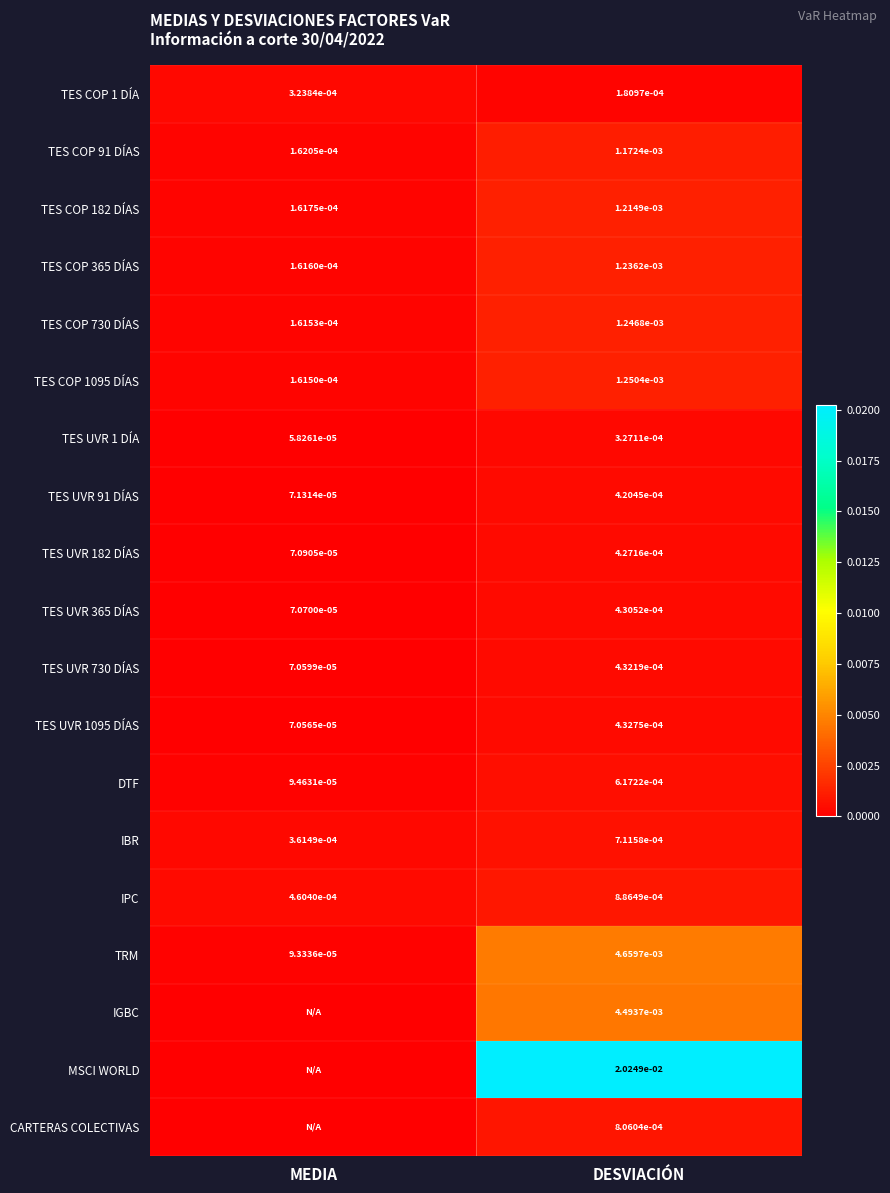

Rank the categories by TES COP 365 DÍAS value from highest to lowest.

DESVIACIÓN, MEDIA